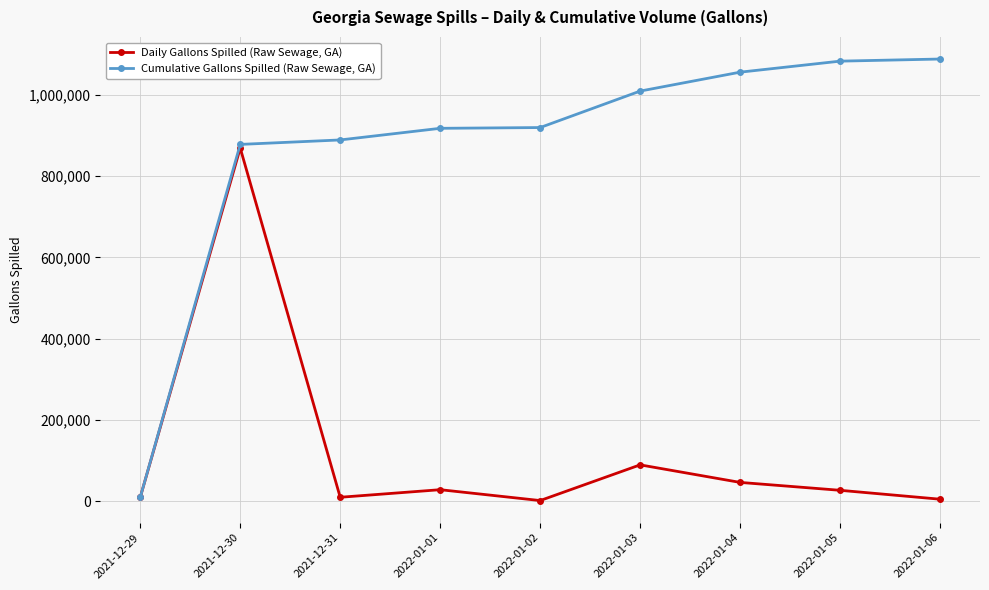

List the series in order of their peak value, lowest first.

Daily Gallons Spilled (Raw Sewage, GA), Cumulative Gallons Spilled (Raw Sewage, GA)